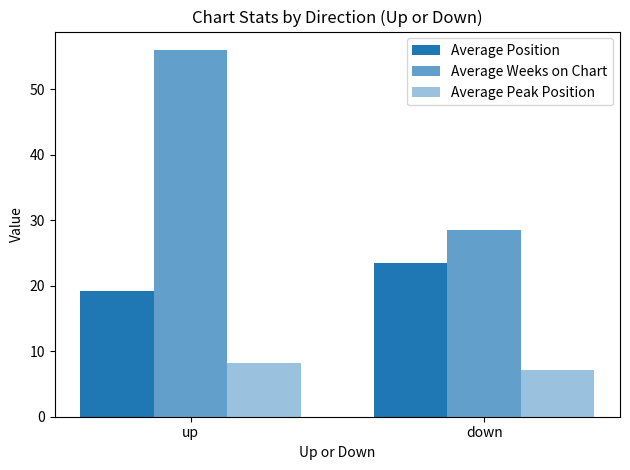

What is the label of the 2nd bar from the left?

down